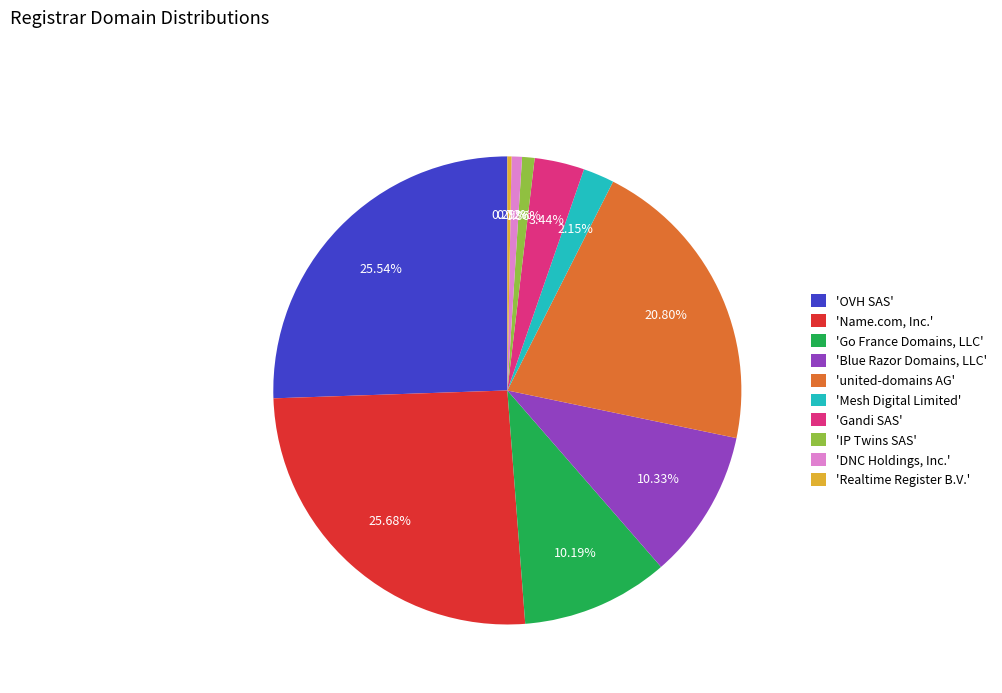

Approximately how many times larger is the value at 'Blue Razor Domains, LLC' compared to 'Name.com, Inc.'?

0.4